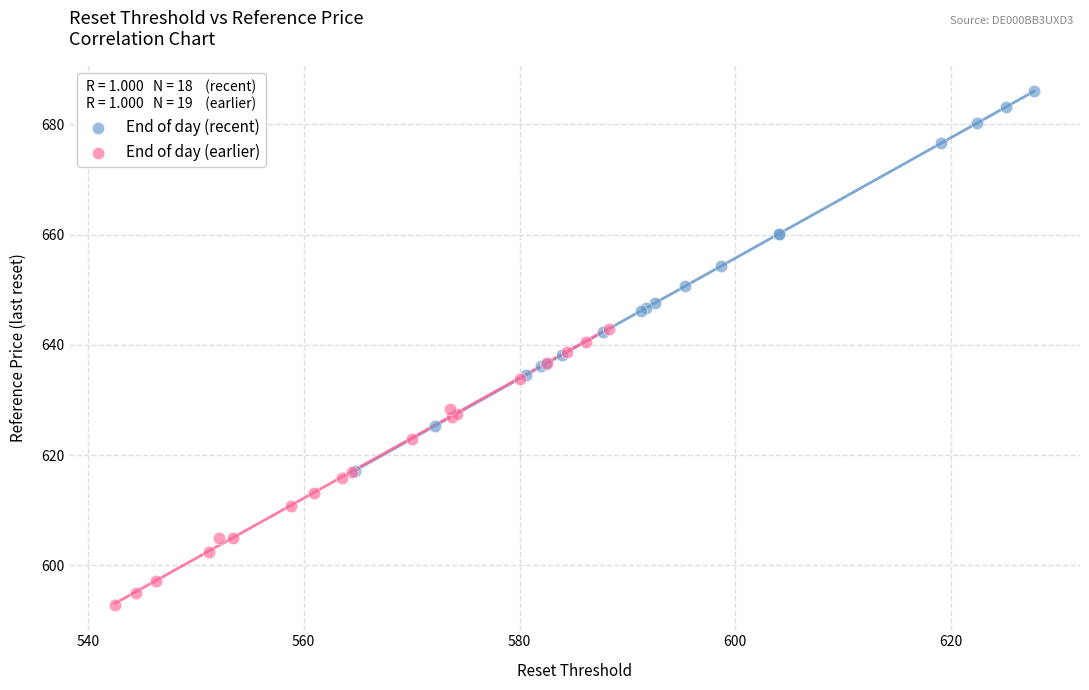

Which series reaches the minimum Y coordinate?

End of day (earlier)